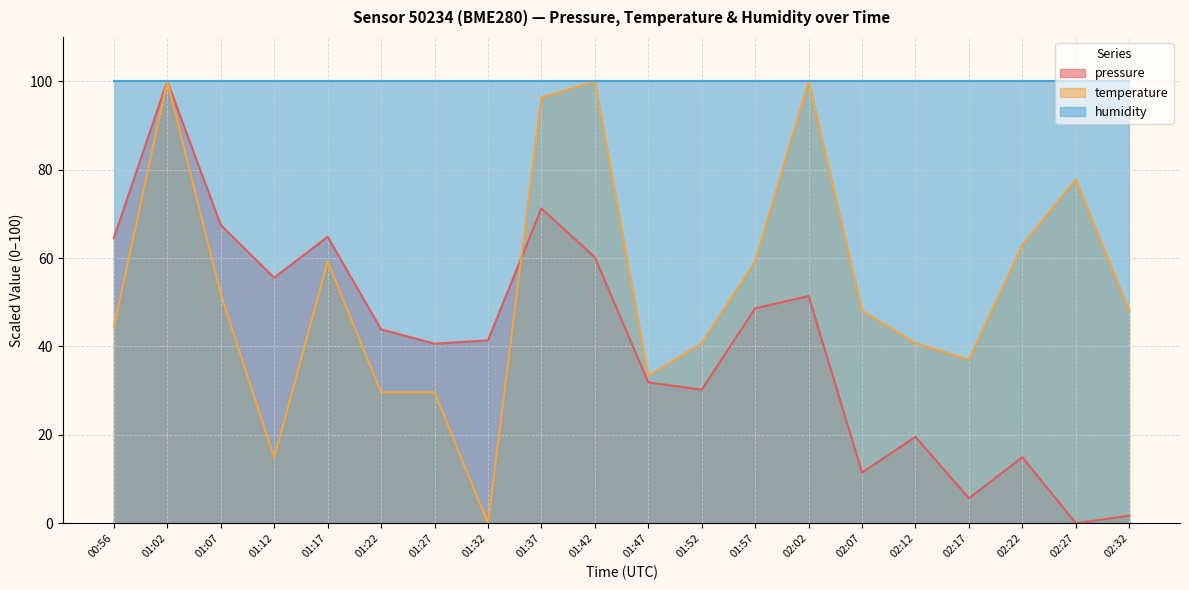

Which label corresponds to the smallest value in the chart?

02:27